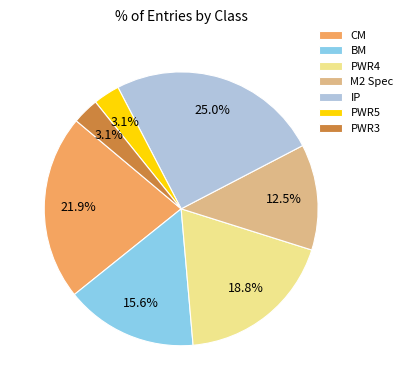

To the nearest percent, what portion does CM represent?

22%